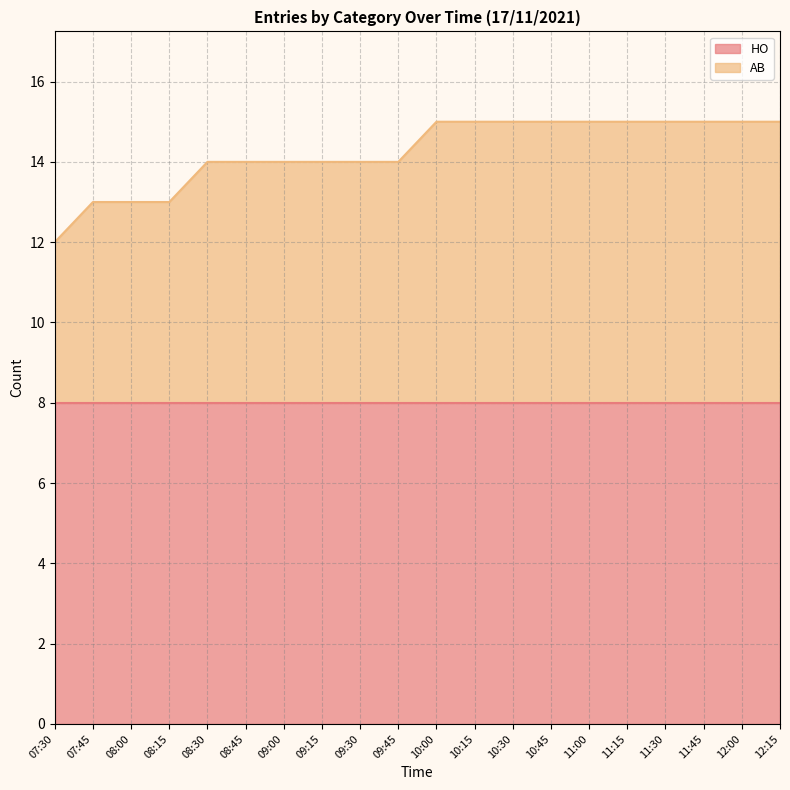

What is the difference between the second highest and minimum values?

3